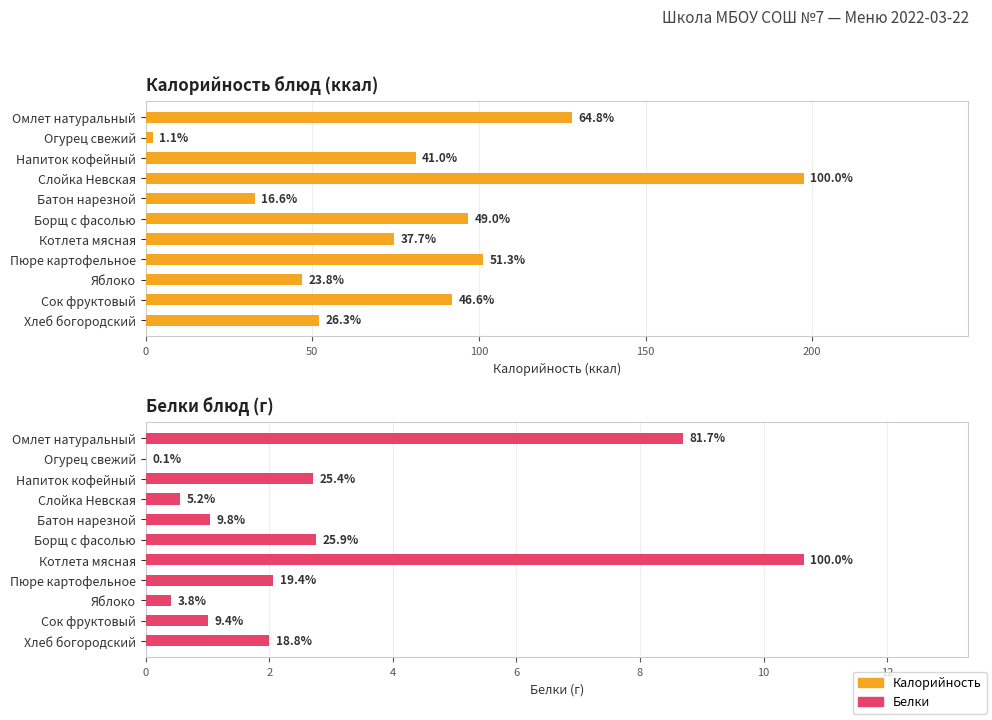

What position from the left is Сок фруктовый?

10